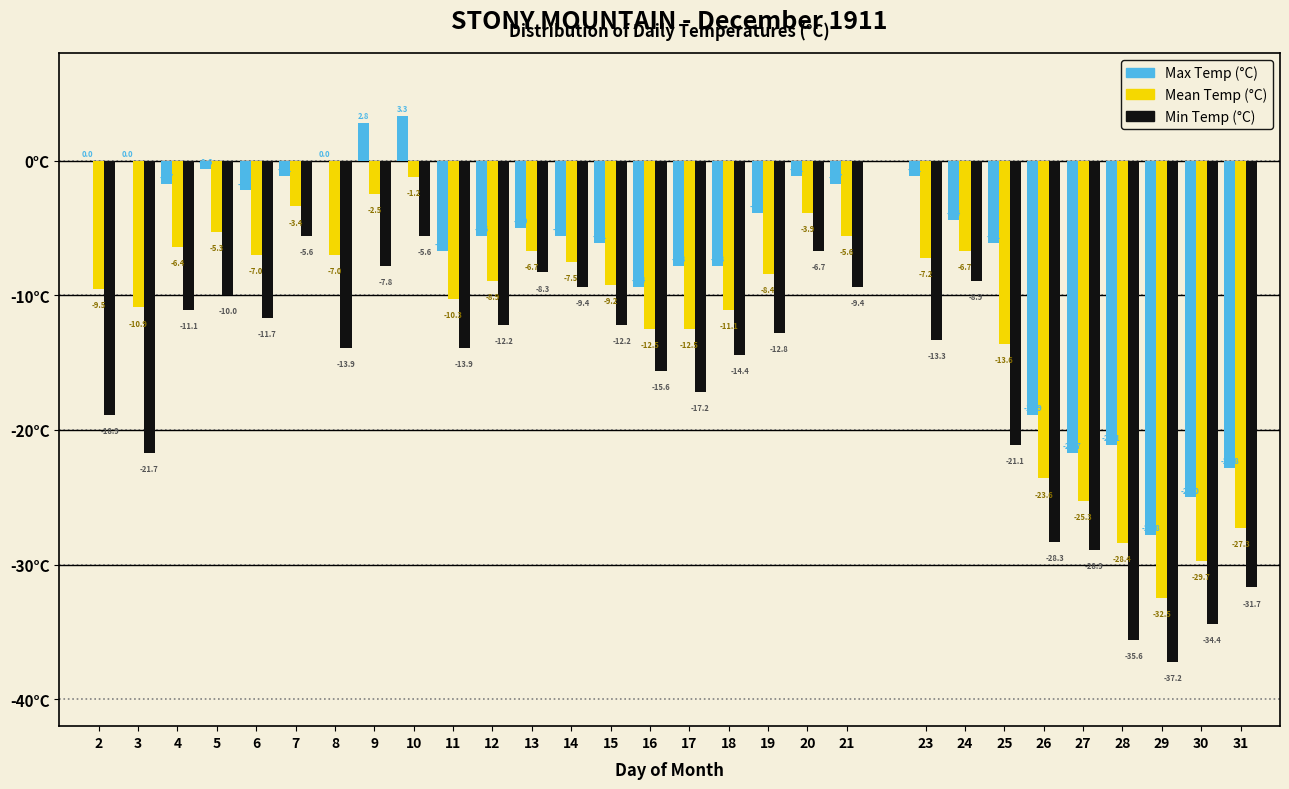

Reading left to right, extract all data points from this chart.

Max Temp (°C): 2=0.0	3=0.0	4=-1.7	5=-0.6	6=-2.2	7=-1.1	8=0.0	9=2.8	10=3.3	11=-6.7	12=-5.6	13=-5.0	14=-5.6	15=-6.1	16=-9.4	17=-7.8	18=-7.8	19=-3.9	20=-1.1	21=-1.7	23=-1.1	24=-4.4	25=-6.1	26=-18.9	27=-21.7	28=-21.1	29=-27.8	30=-25.0	31=-22.8
Mean Temp (°C): 2=-9.5	3=-10.9	4=-6.4	5=-5.3	6=-7.0	7=-3.4	8=-7.0	9=-2.5	10=-1.2	11=-10.3	12=-8.9	13=-6.7	14=-7.5	15=-9.2	16=-12.5	17=-12.5	18=-11.1	19=-8.4	20=-3.9	21=-5.6	23=-7.2	24=-6.7	25=-13.6	26=-23.6	27=-25.3	28=-28.4	29=-32.5	30=-29.7	31=-27.3
Min Temp (°C): 2=-18.9	3=-21.7	4=-11.1	5=-10.0	6=-11.7	7=-5.6	8=-13.9	9=-7.8	10=-5.6	11=-13.9	12=-12.2	13=-8.3	14=-9.4	15=-12.2	16=-15.6	17=-17.2	18=-14.4	19=-12.8	20=-6.7	21=-9.4	23=-13.3	24=-8.9	25=-21.1	26=-28.3	27=-28.9	28=-35.6	29=-37.2	30=-34.4	31=-31.7